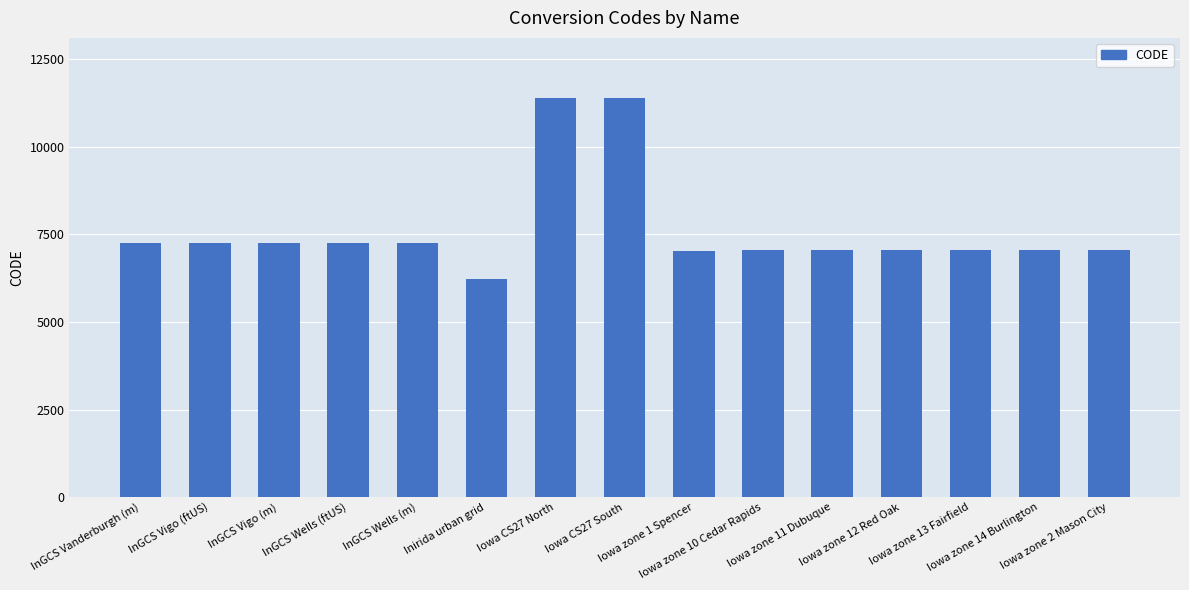

Is it true that the value at InGCS Vigo (ftUS) is 7254?

True